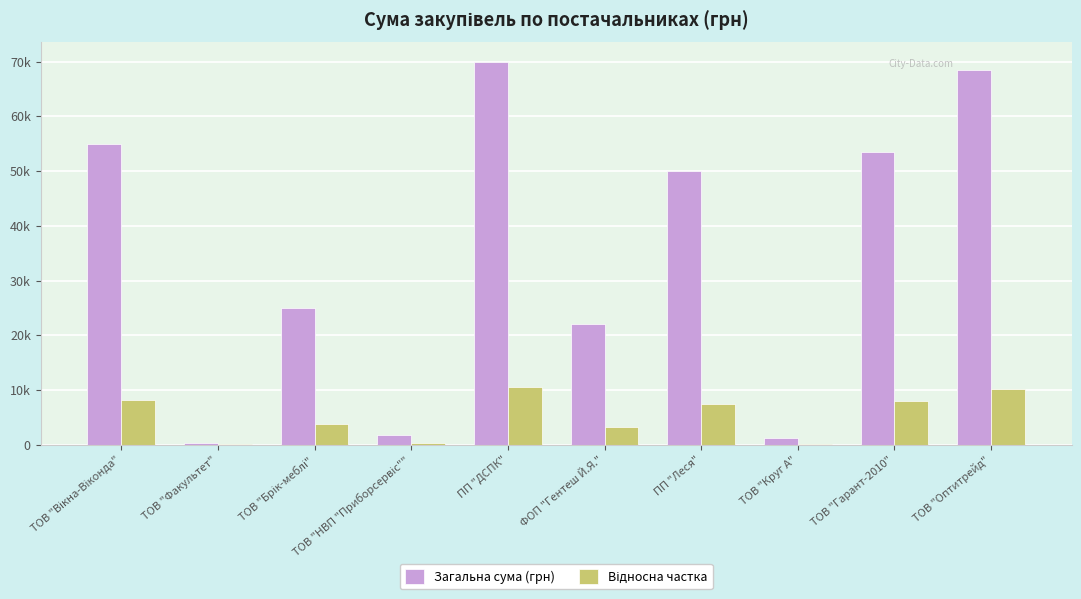

List the series in order of their peak value, lowest first.

Відносна частка, Загальна сума (грн)